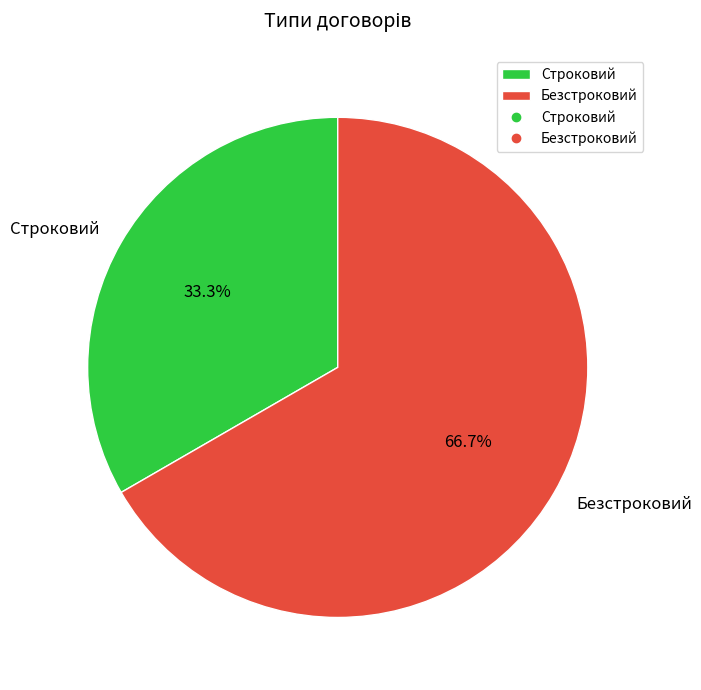

What is the ratio of the value at Безстроковий to the value at Строковий?

2.0